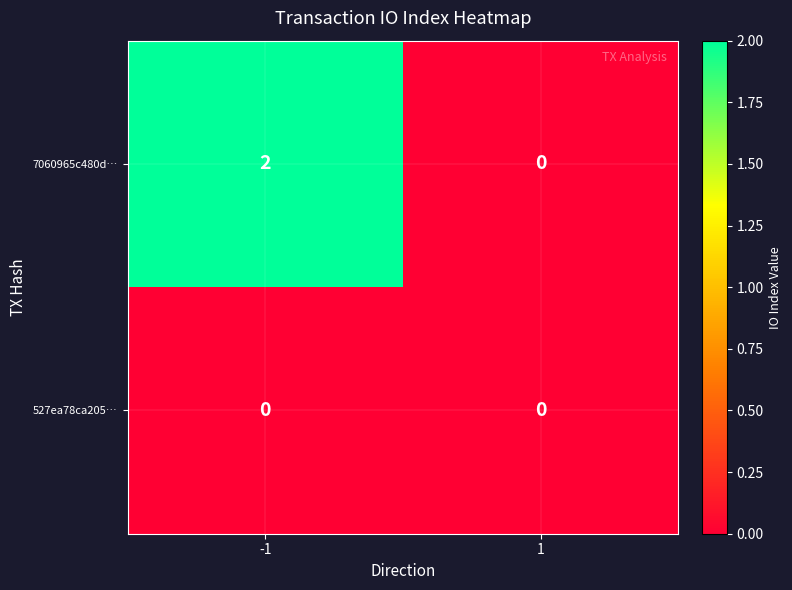

What is the difference between the highest and lowest values at -1?

2